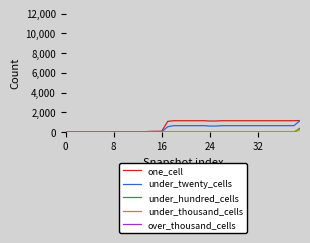

What is the maximum value shown in the chart?

1169